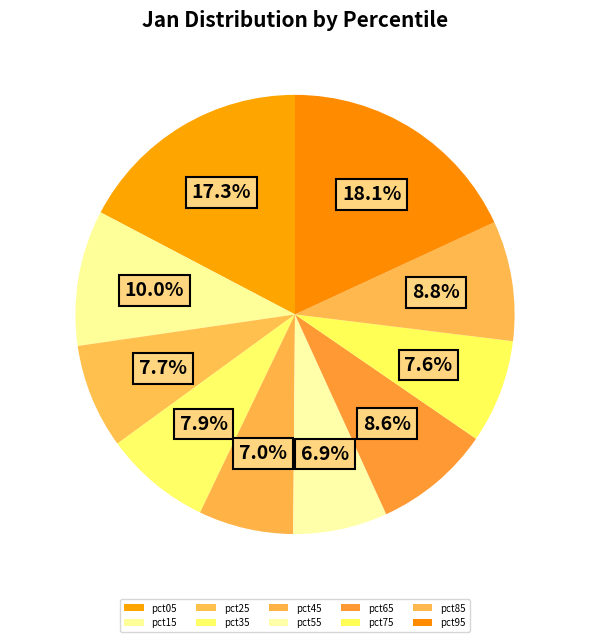

The pct35 slice represents 1% of the pie. True or false?

False